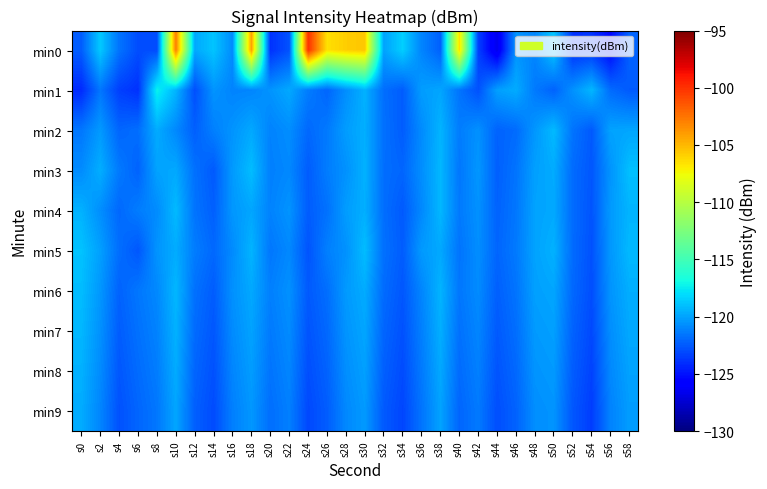

Rank the series at s18 from lowest to highest value.

min1, min9, min8, min7, min4, min2, min6, min5, min3, min0